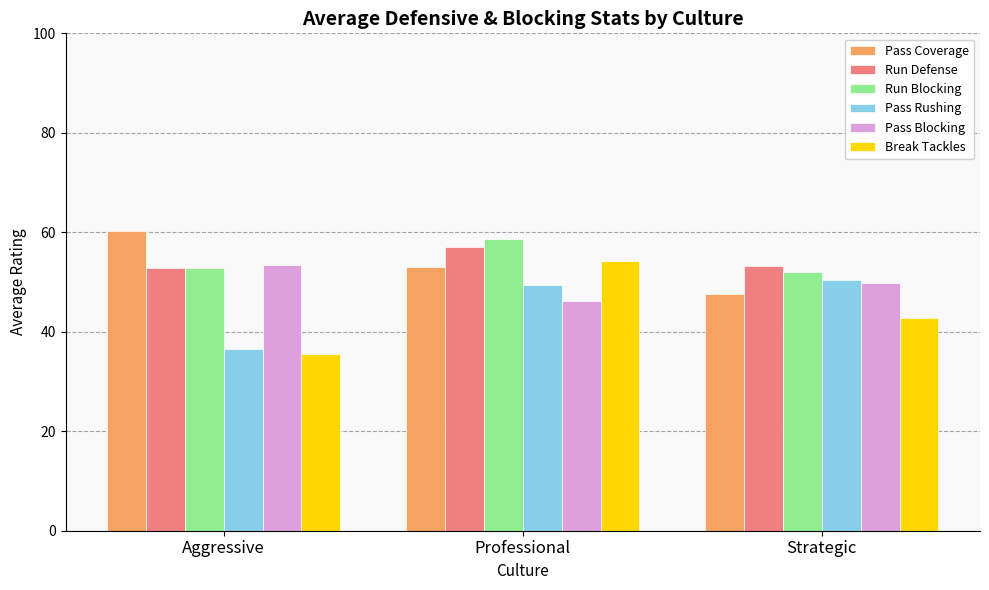

How many groups of bars are there?

3